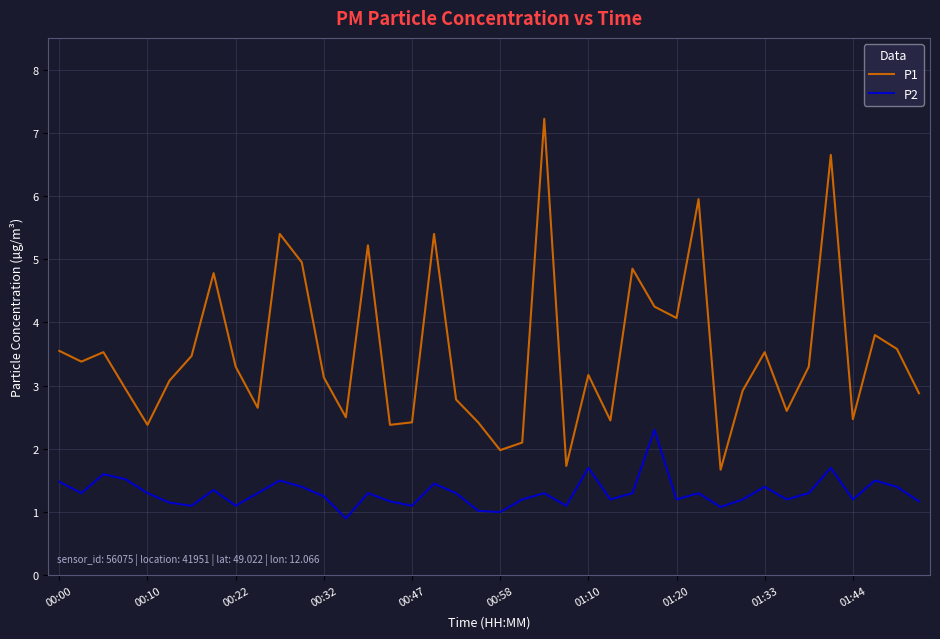

Which series has the largest range (max minus min)?

P1